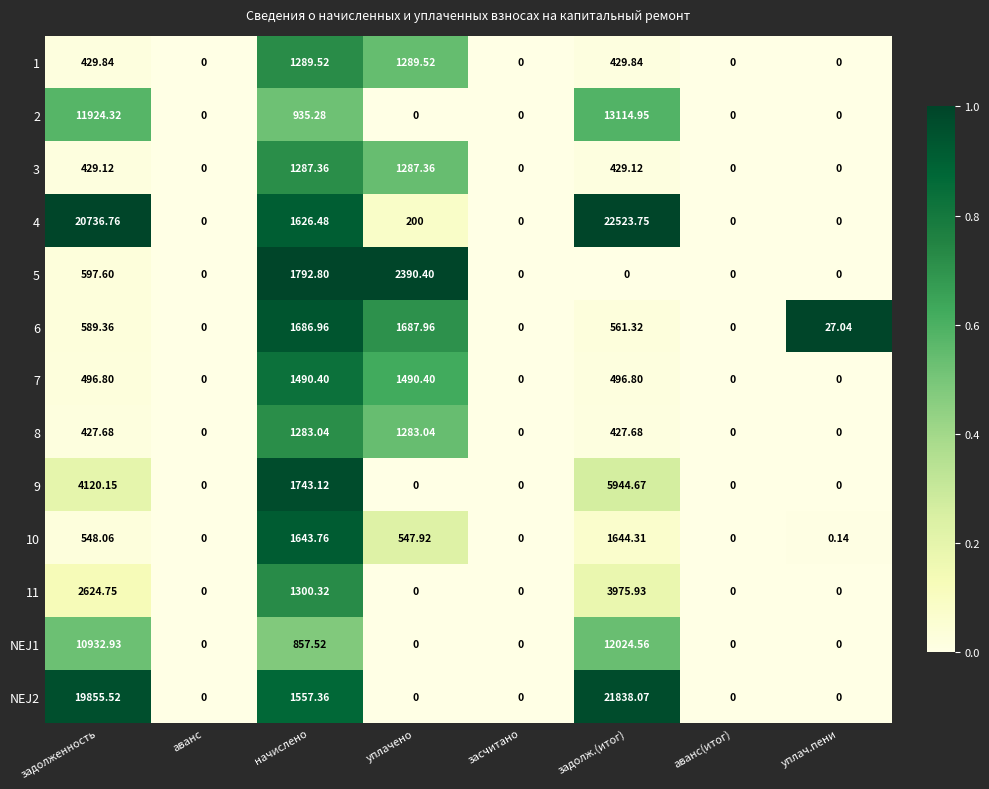

Which label corresponds to the largest value in the chart?

задолж.(итог)